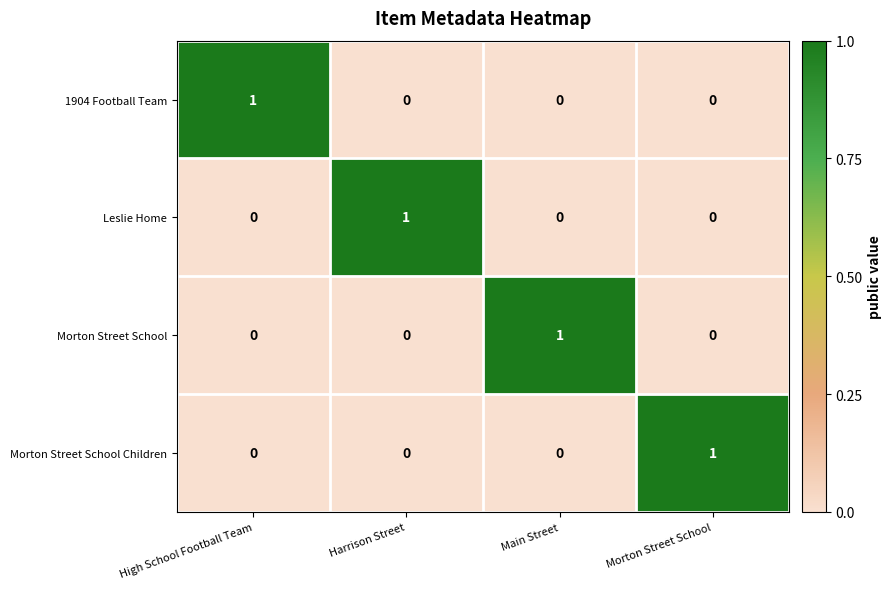

At which label does Leslie Home reach its peak?

Harrison Street